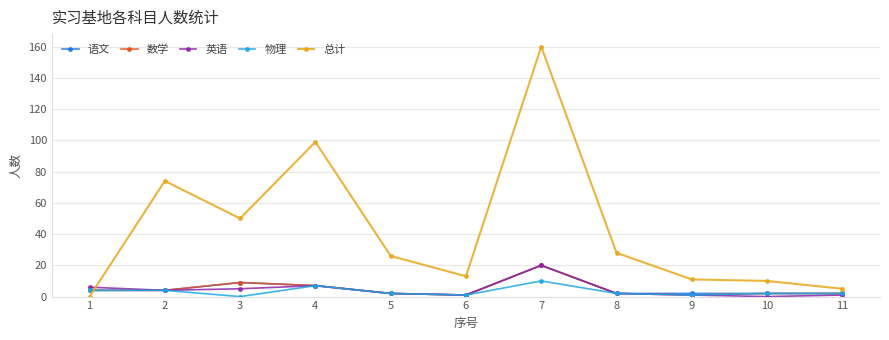

The value of 物理 at 3 is -6. True or false?

False